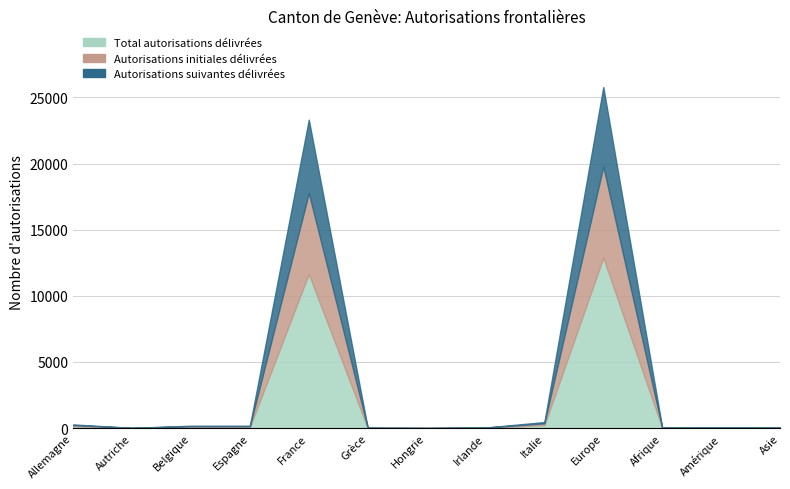

True or false: Total autorisations délivrées has a value of 133 at Espagne.

False